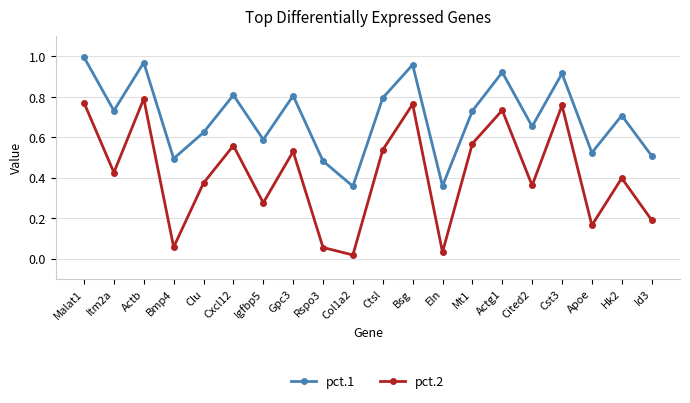

The value of pct.2 at Hk2 is 0.6. True or false?

False